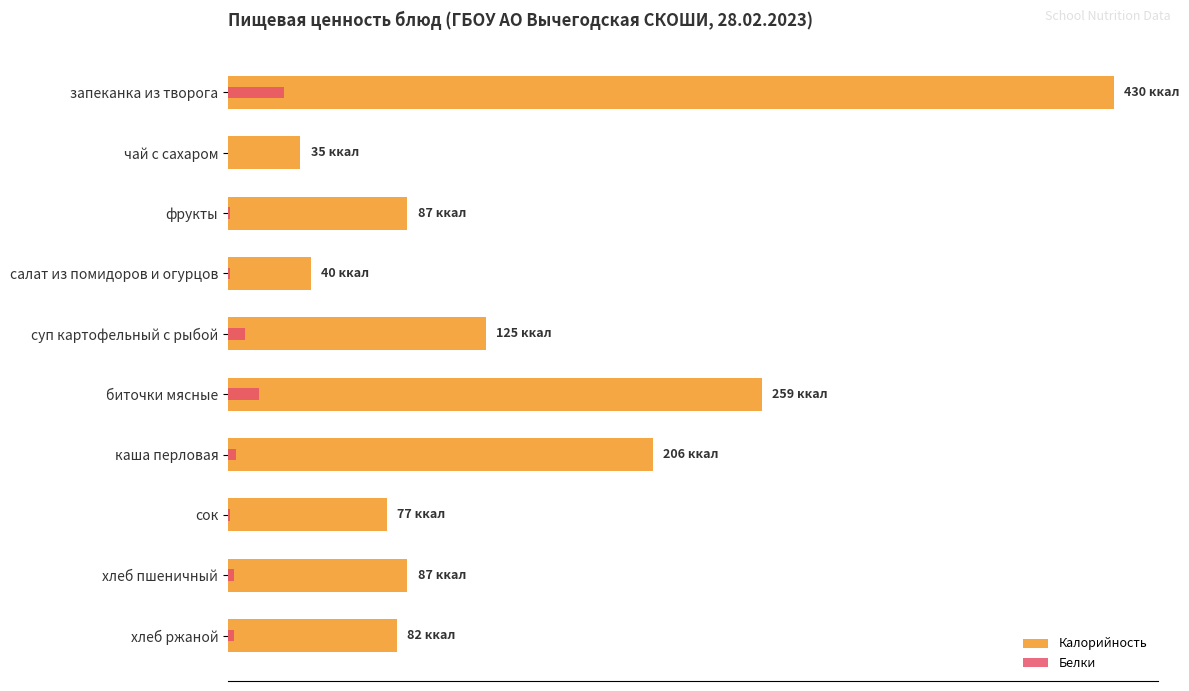

What position from the right is 0?

10